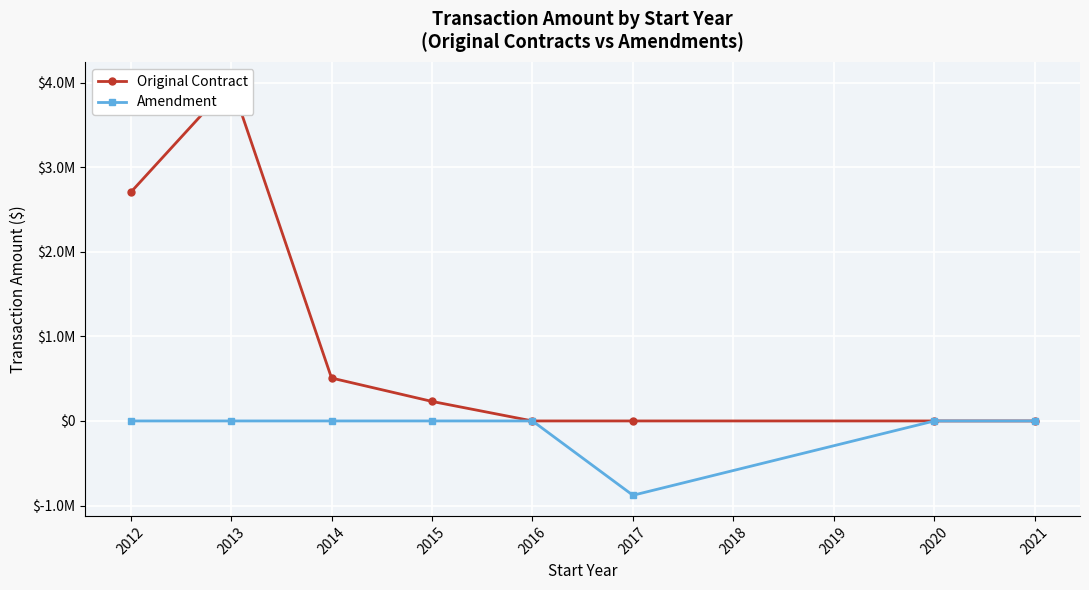

Rank the series by their maximum value, from highest to lowest.

Original Contract, Amendment